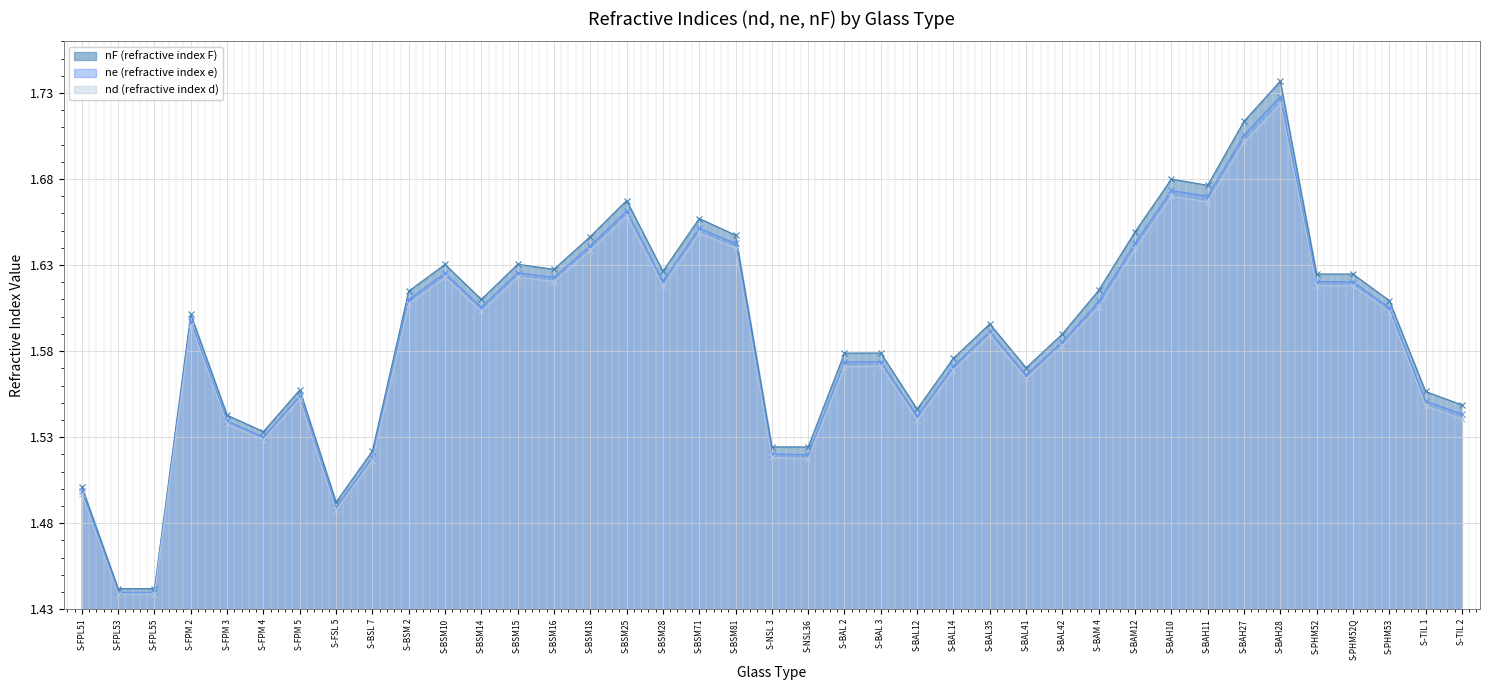

At which label does nF (refractive index F) reach its minimum?

S-FPL53